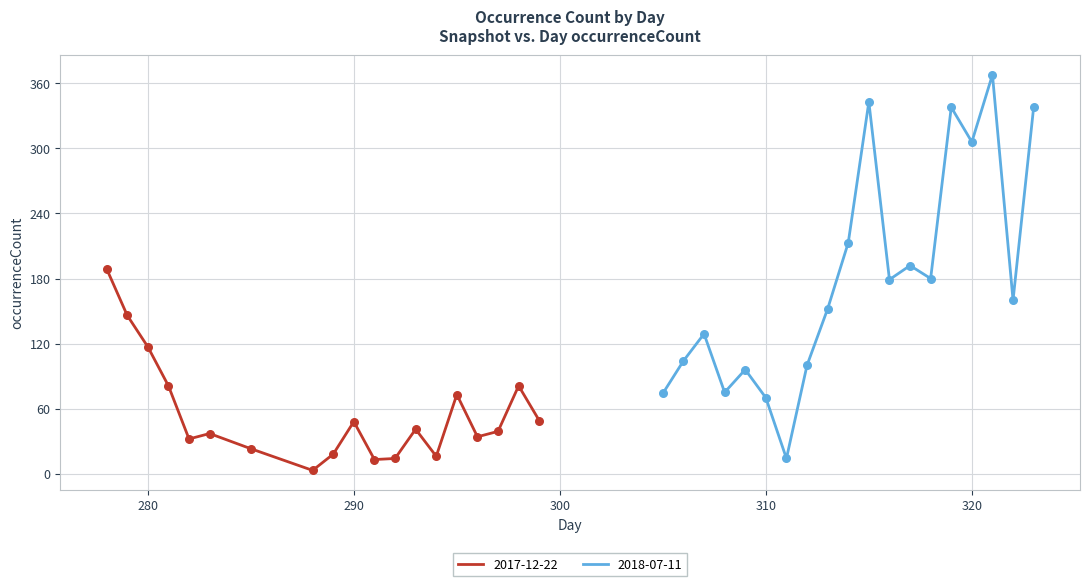

Which series contains the lowest Y value?

2017-12-22